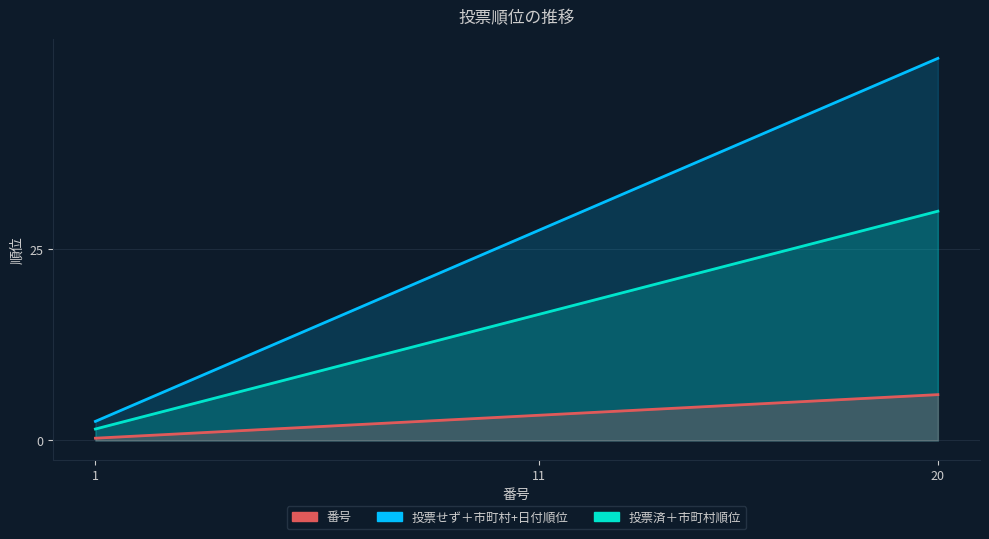

Which series has the widest spread of values?

番号